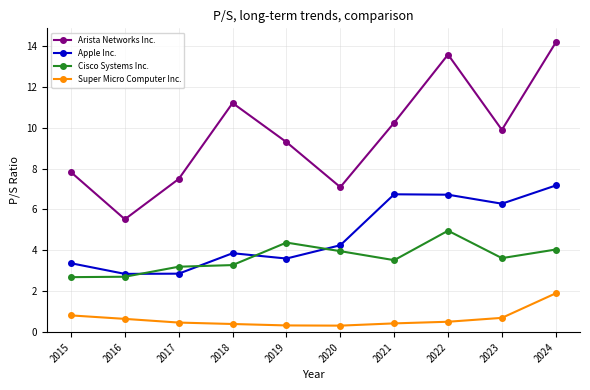

Is it true that Cisco Systems Inc. equals 4.4 at 2016?

False